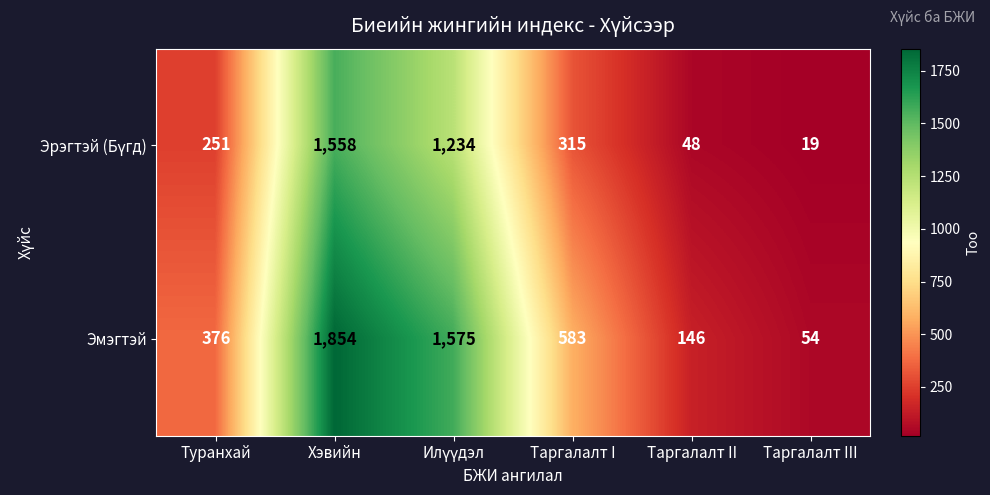

How many distinct data groups are displayed?

2